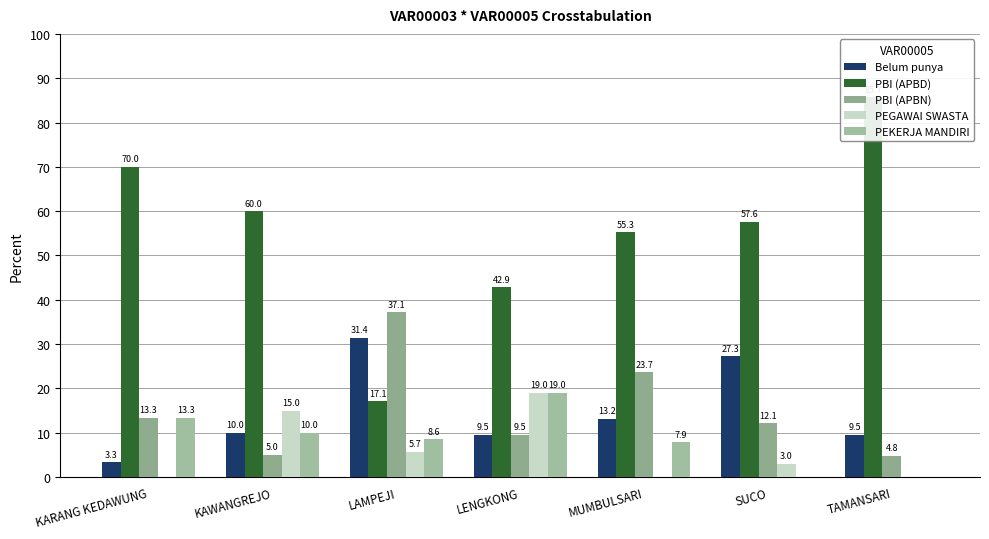

Which has a higher value, LAMPEJI or KAWANGREJO?

LAMPEJI